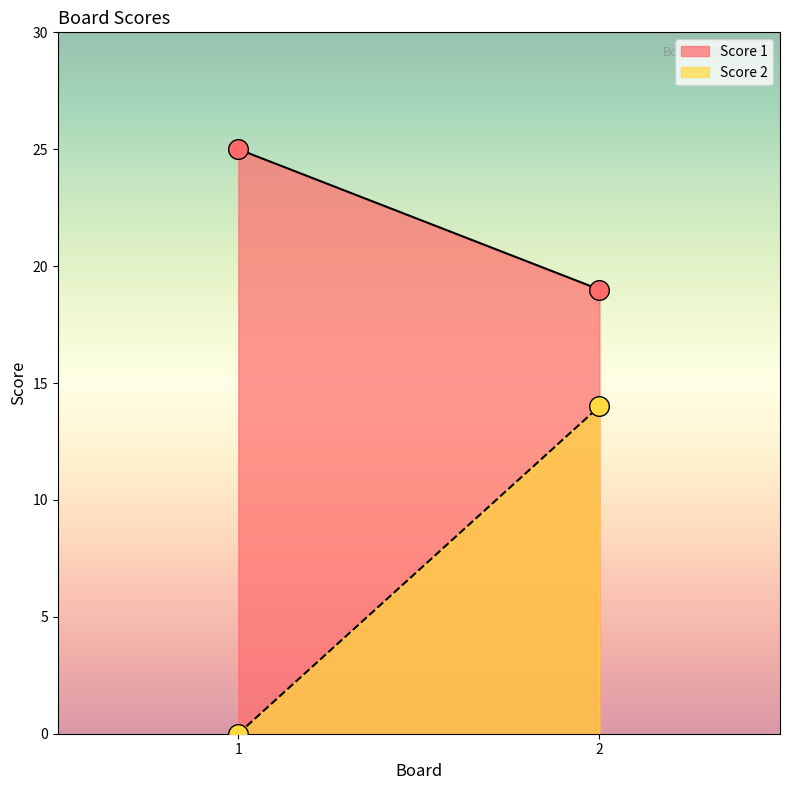

What is the total value across all series at 2?

33